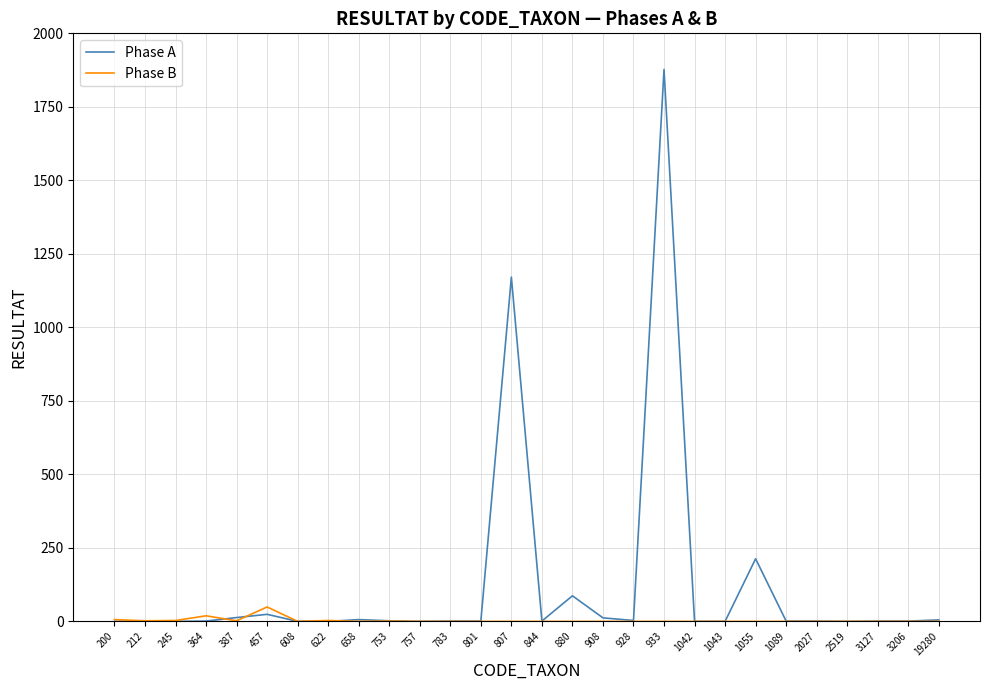

Which label corresponds to the largest value in the chart?

933